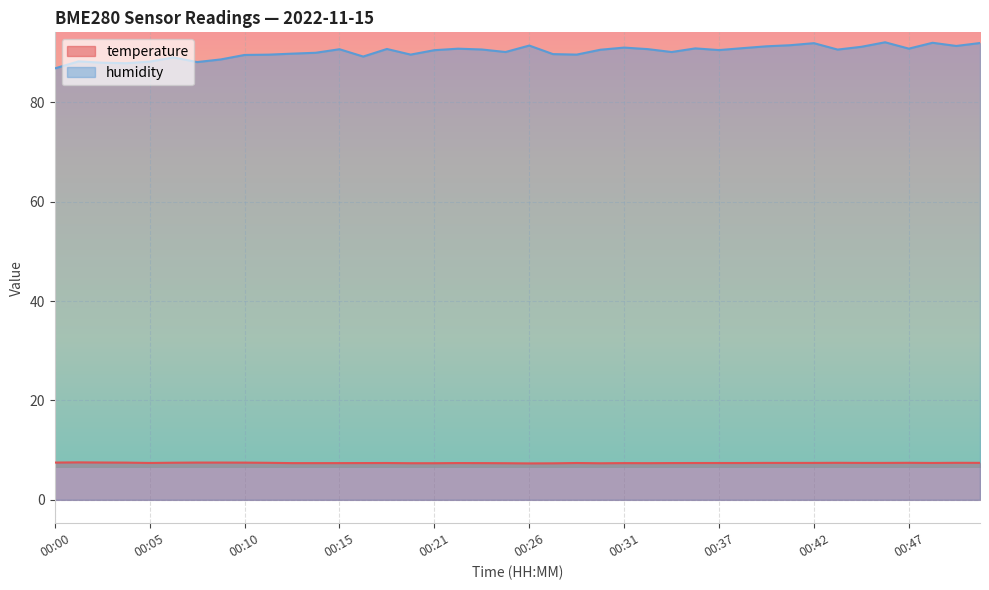

At which label does humidity reach its minimum?

00:00